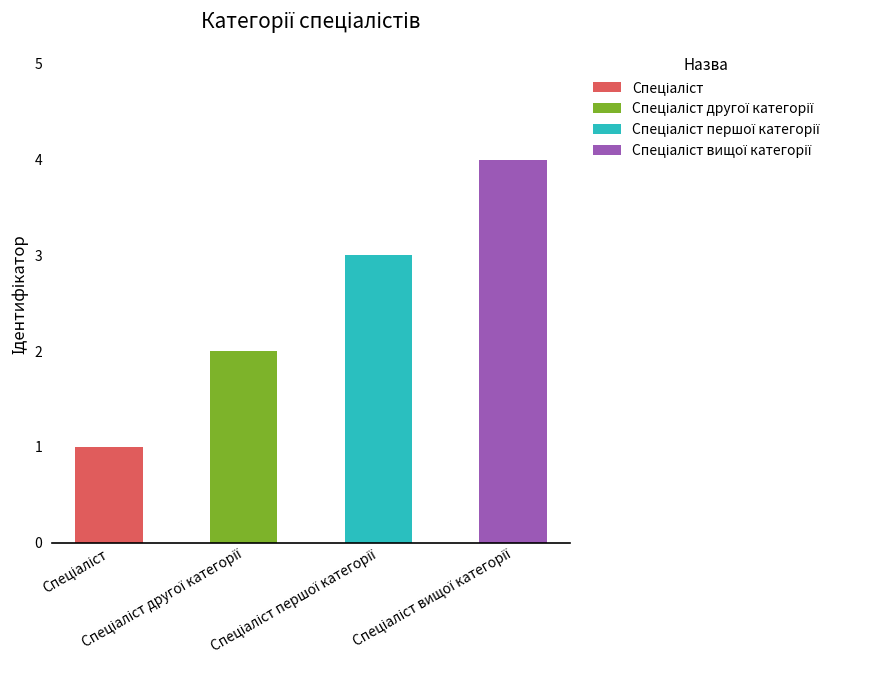

What is the sum of the values at Спеціаліст вищої категорії and Спеціаліст?

5